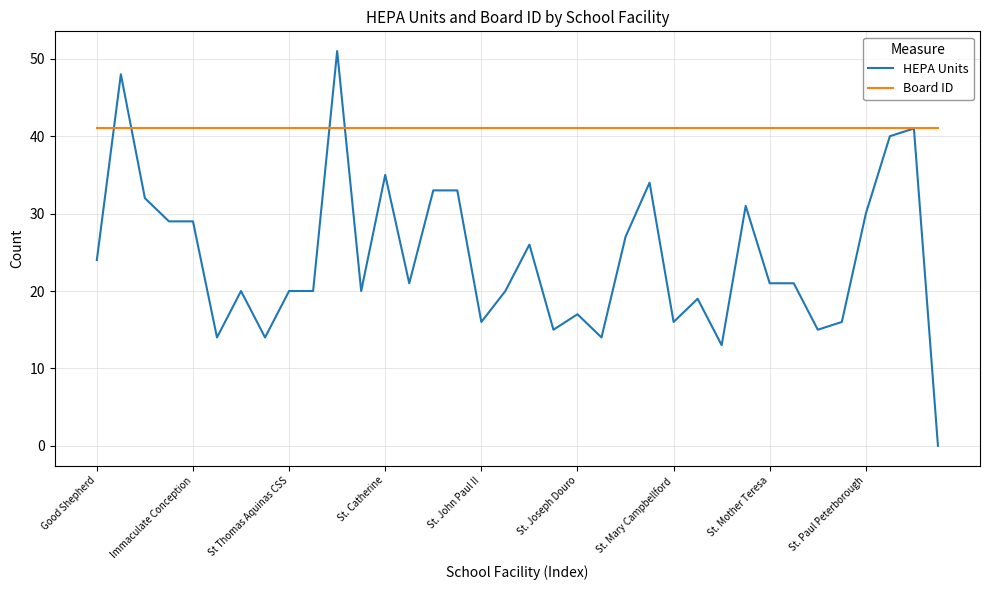

List the series in order of their peak value, lowest first.

Board ID, HEPA Units